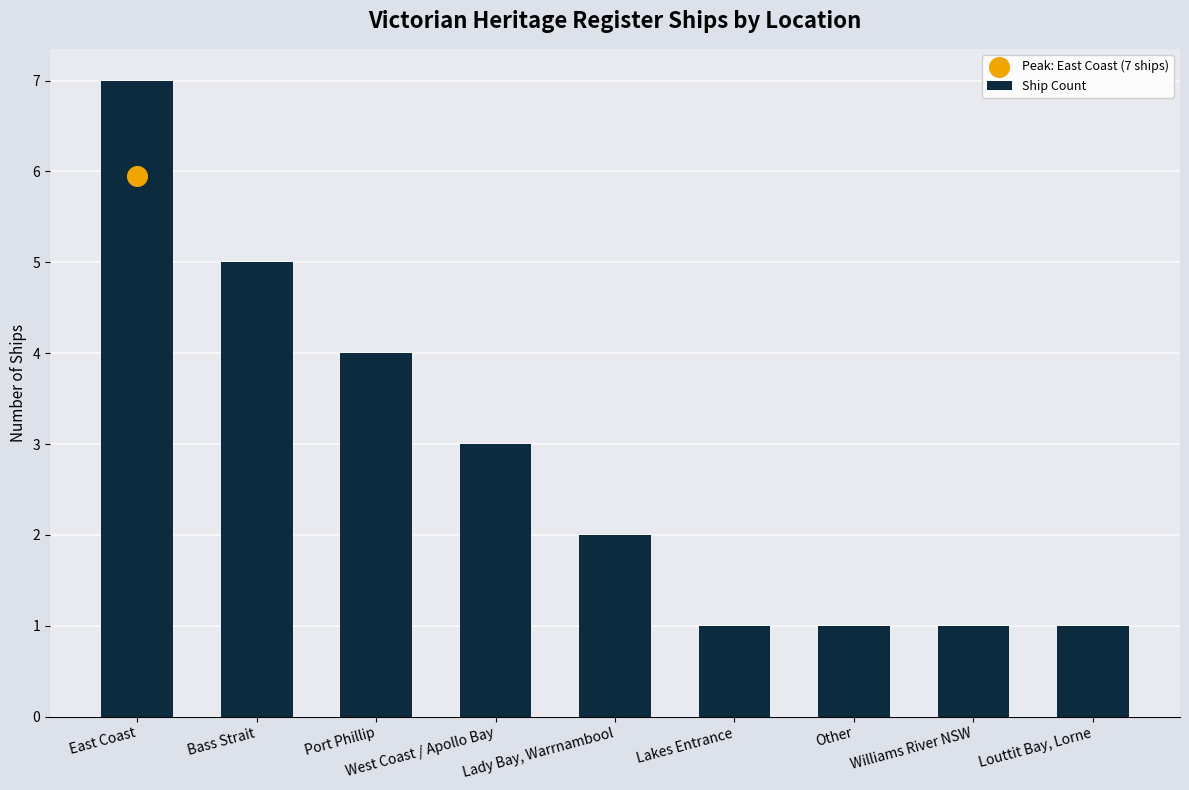

Which has a higher value, East Coast or Lady Bay, Warrnambool?

East Coast